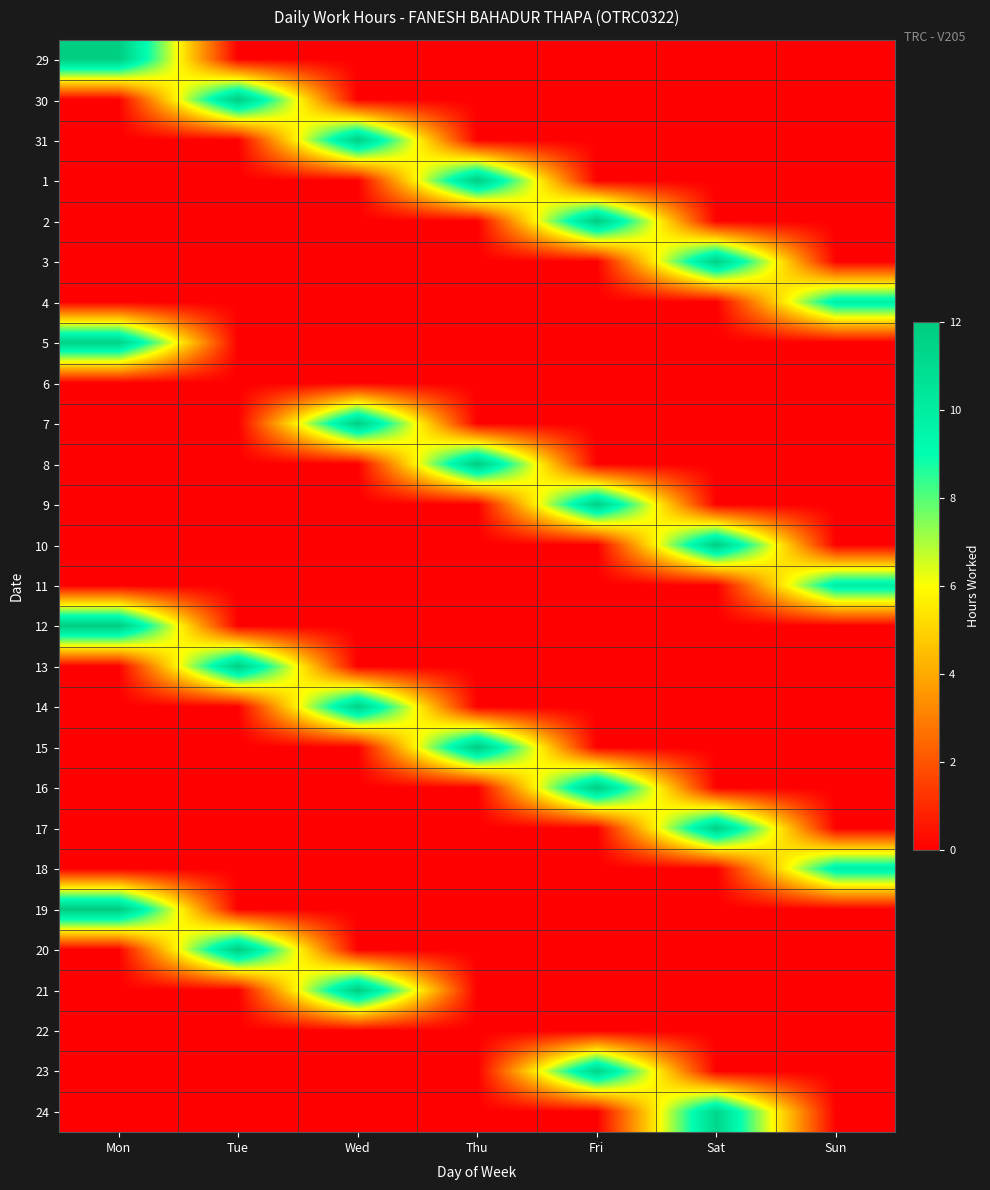

At Mon, list the series in order from smallest to largest.

30, 31, 1, 2, 3, 4, 6, 7, 8, 9, 10, 11, 13, 14, 15, 16, 17, 18, 20, 21, 22, 23, 24, 5, 29, 12, 19